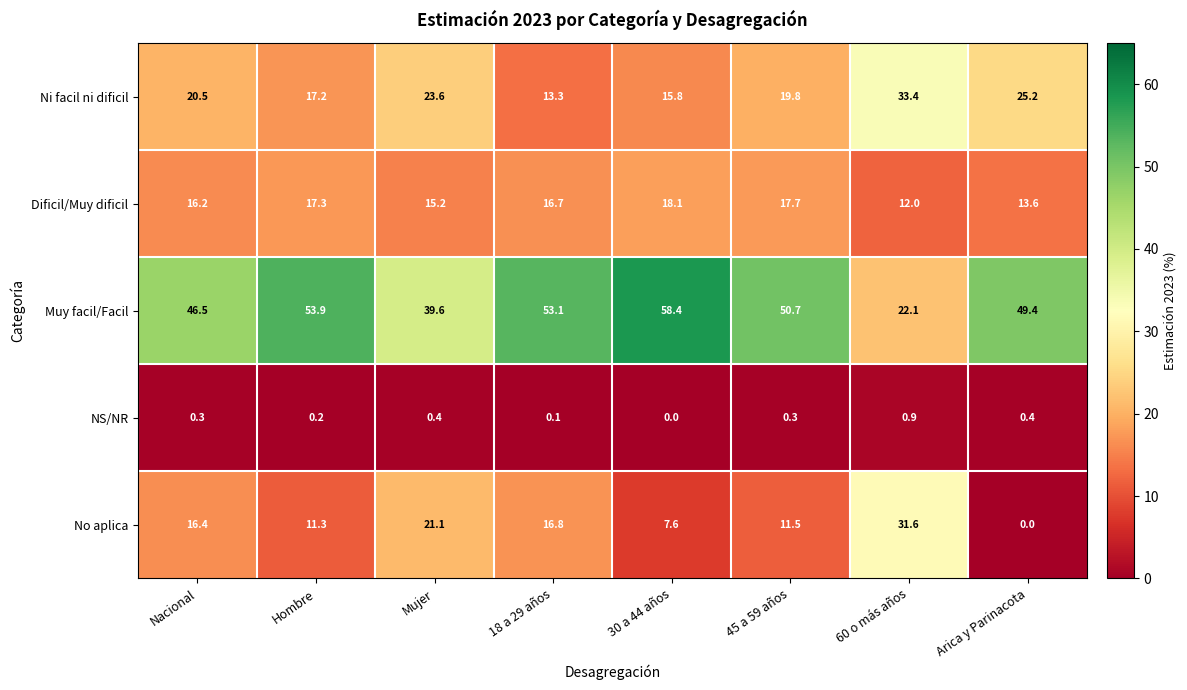

Which category has the highest value across all series?

30 a 44 años